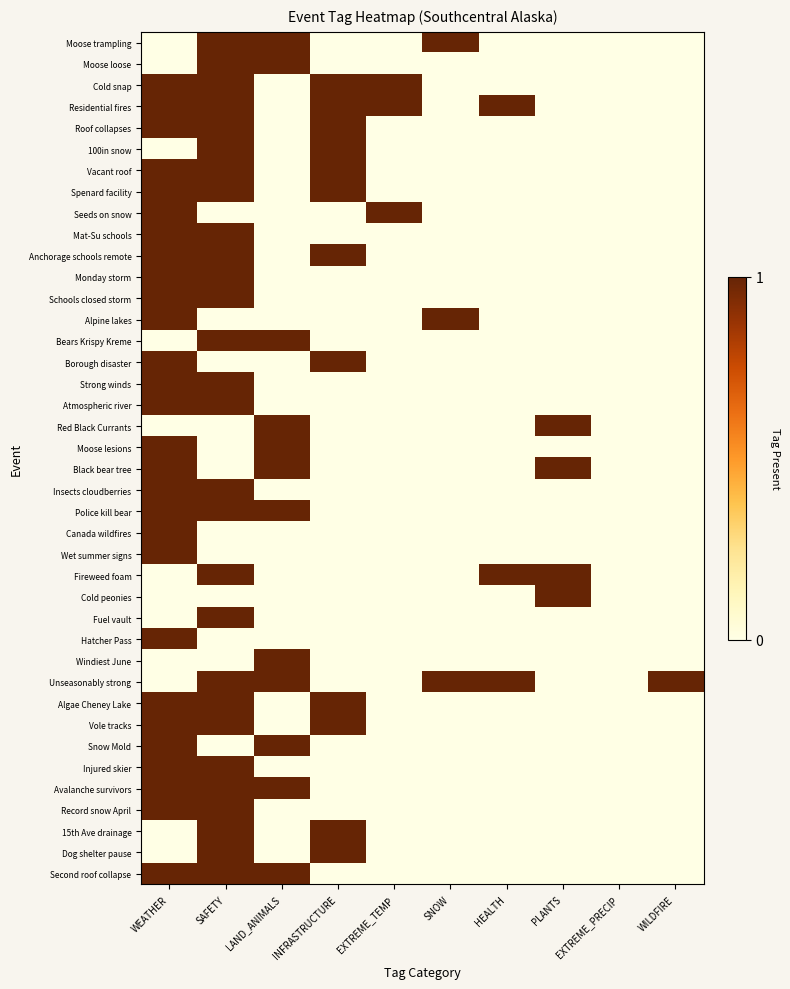

What is the difference between the highest and lowest values at WILDFIRE?

1